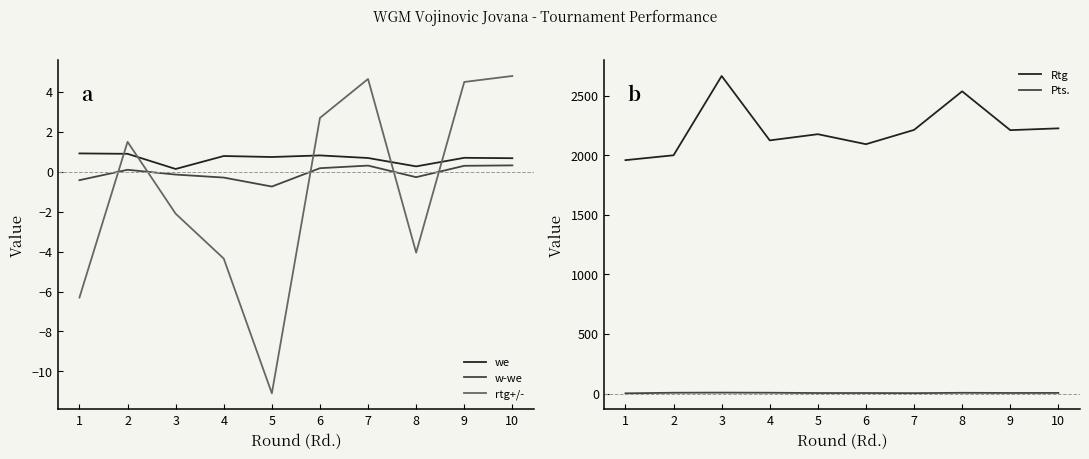

What is the value of the Pts. point at the 2nd from the left?

6.5